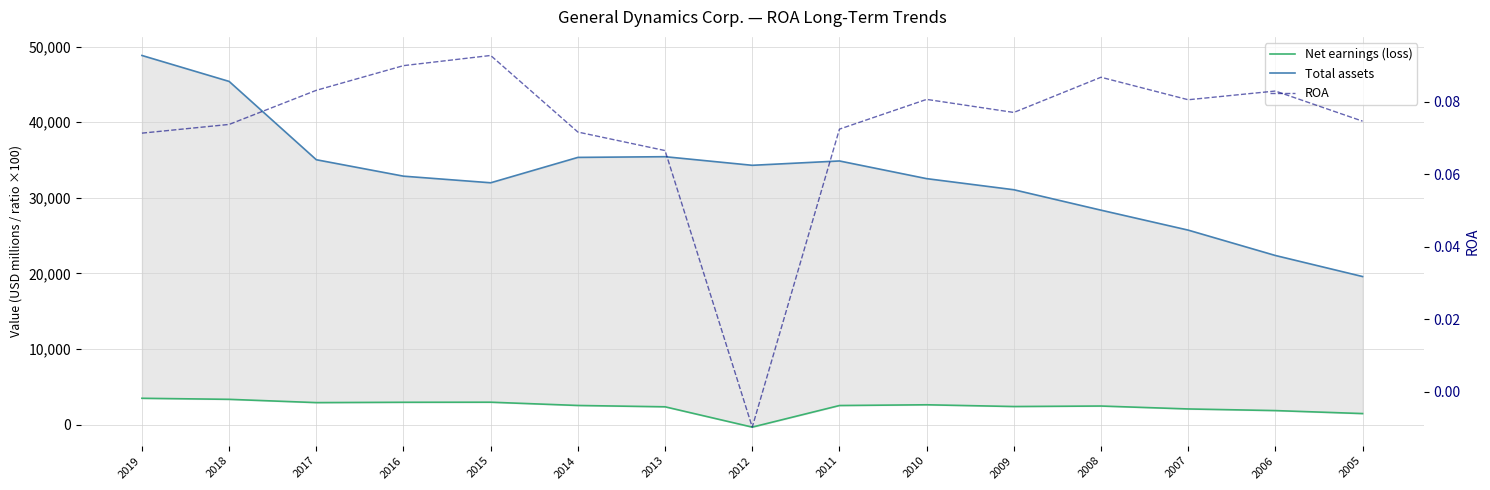

Is this an area chart (filled region under the line)?

No